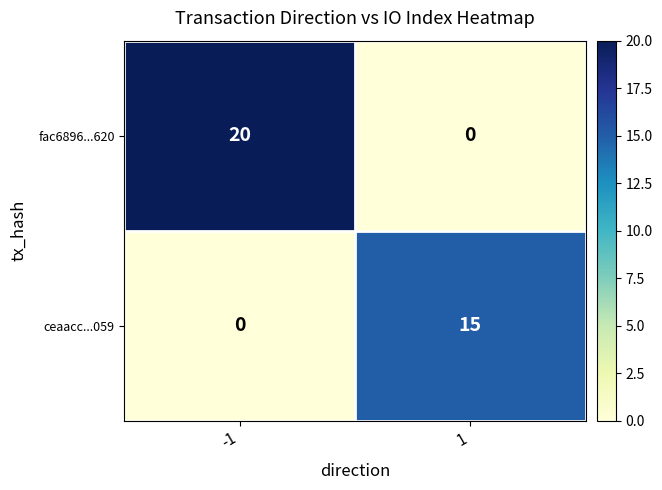

Which series has the largest range (max minus min)?

fac6896...620